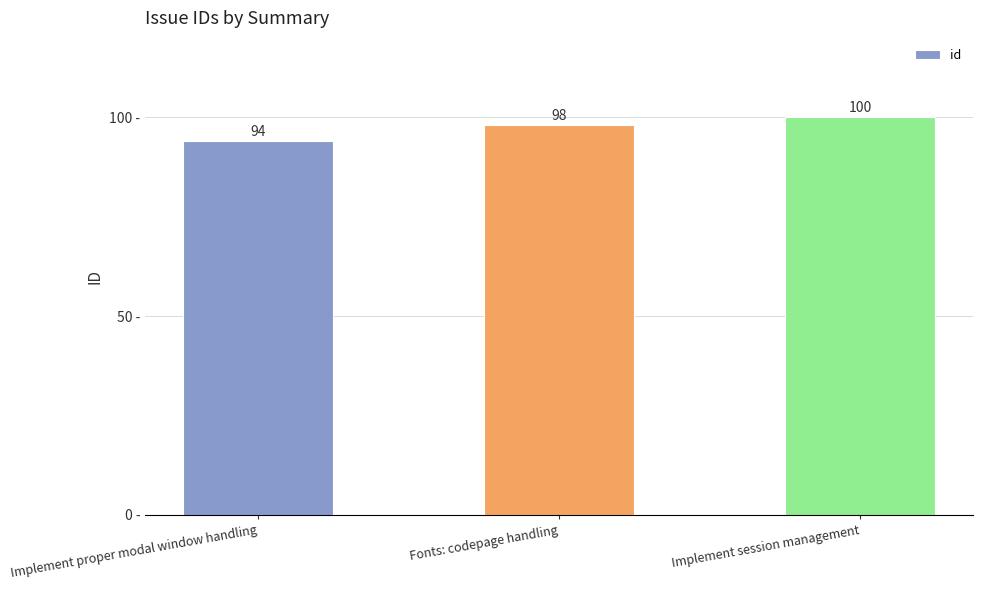

True or false: the data shows 160 at Fonts: codepage handling.

False